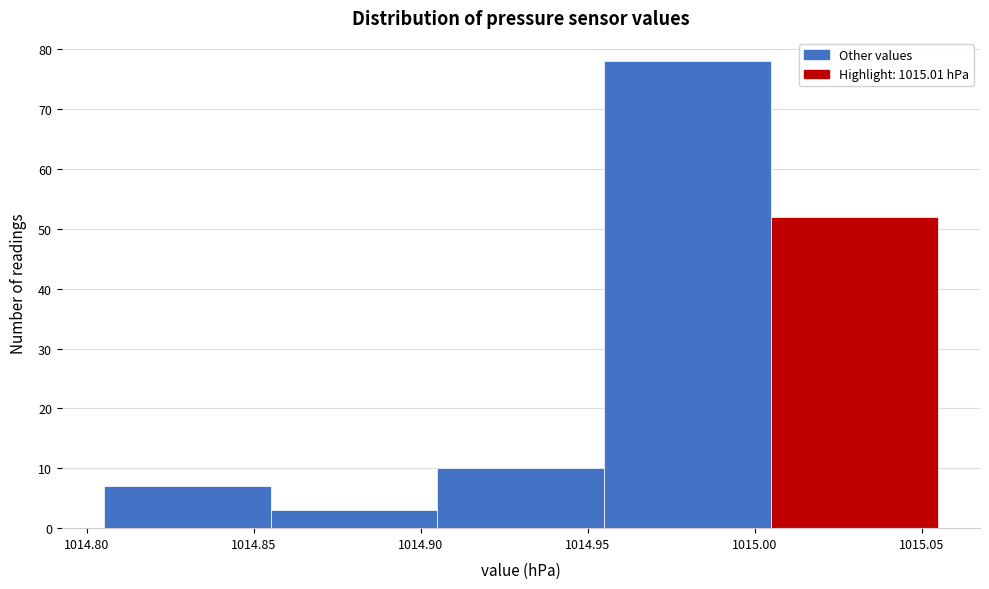

Reading left to right, list every bar in this chart as the range it spans on the x-axis followed by its height. The values are not printed on the chart, so give them approximately, as read against the axis.

1014.805 to 1014.855: 7
1014.855 to 1014.905: 3
1014.905 to 1014.955: 10
1014.955 to 1015.005: 78
1015.005 to 1015.055: 52